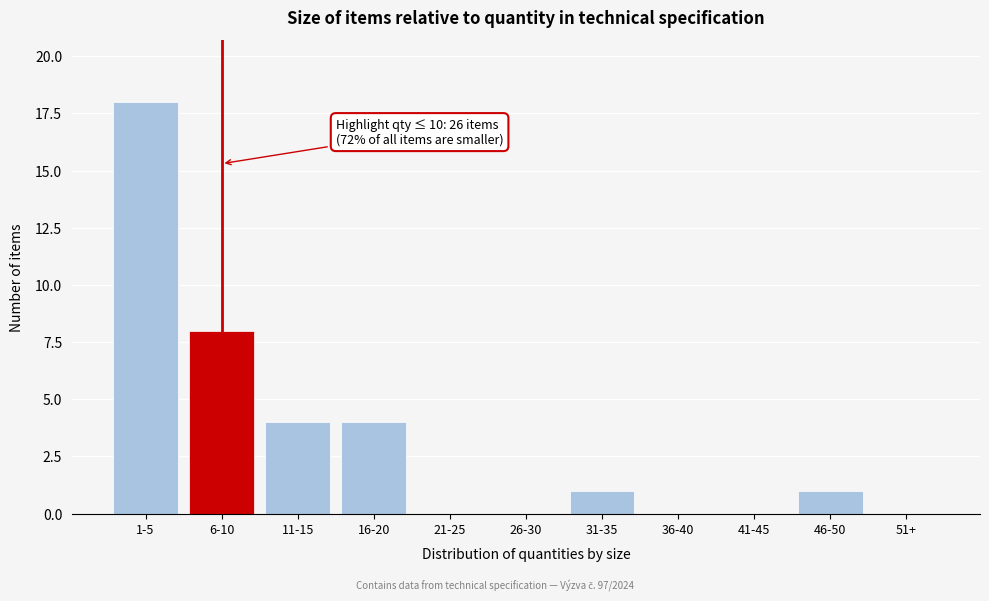

Reading left to right, what are all the values shown in this chart?

1-5=18	6-10=8	11-15=4	16-20=4	21-25=0	26-30=0	31-35=1	36-40=0	41-45=0	46-50=1	51+=0